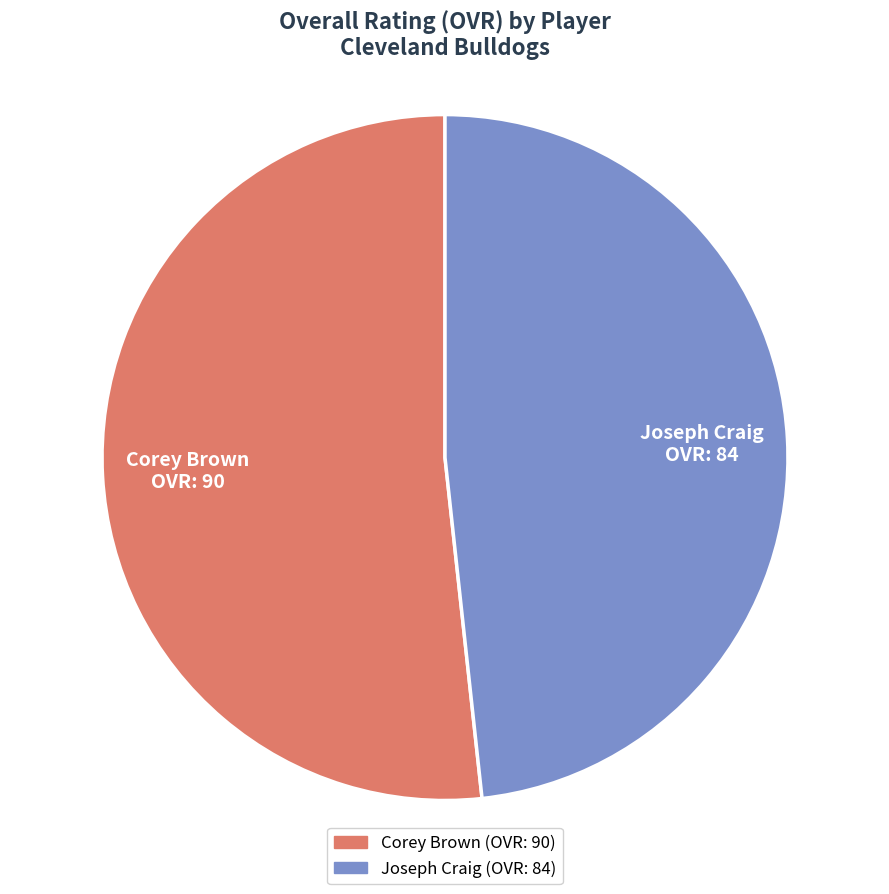

Is it true that Joseph is 48% of the pie?

True